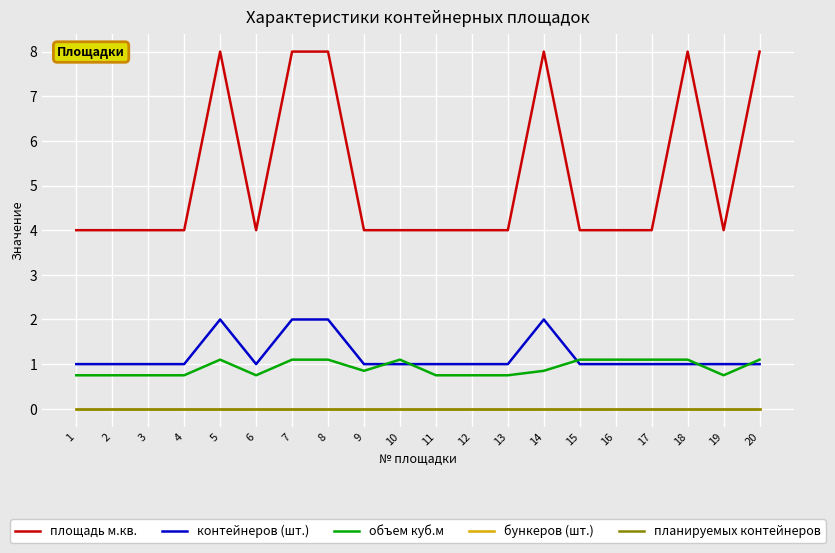

Between 18 and 20, which series saw the biggest shift?

площадь м.кв.